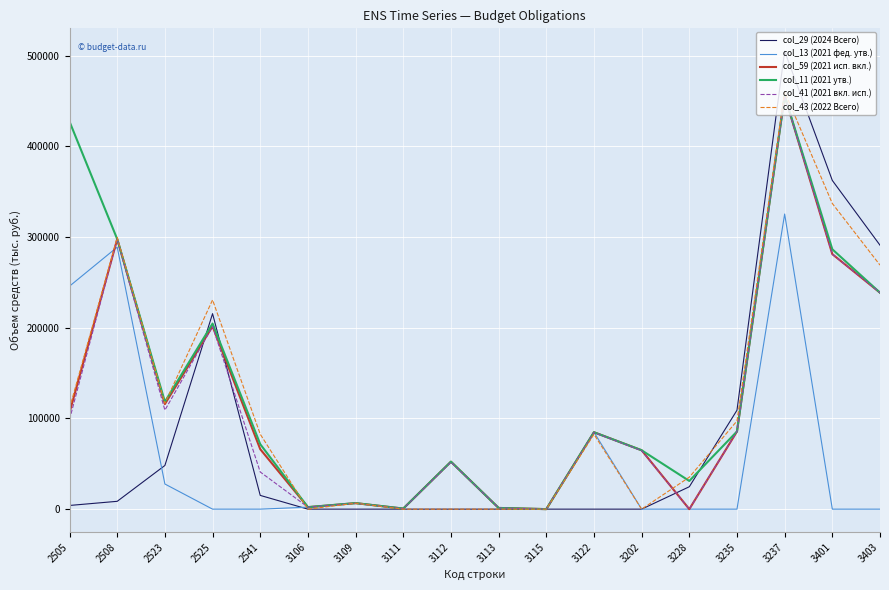

How many distinct data groups are displayed?

6